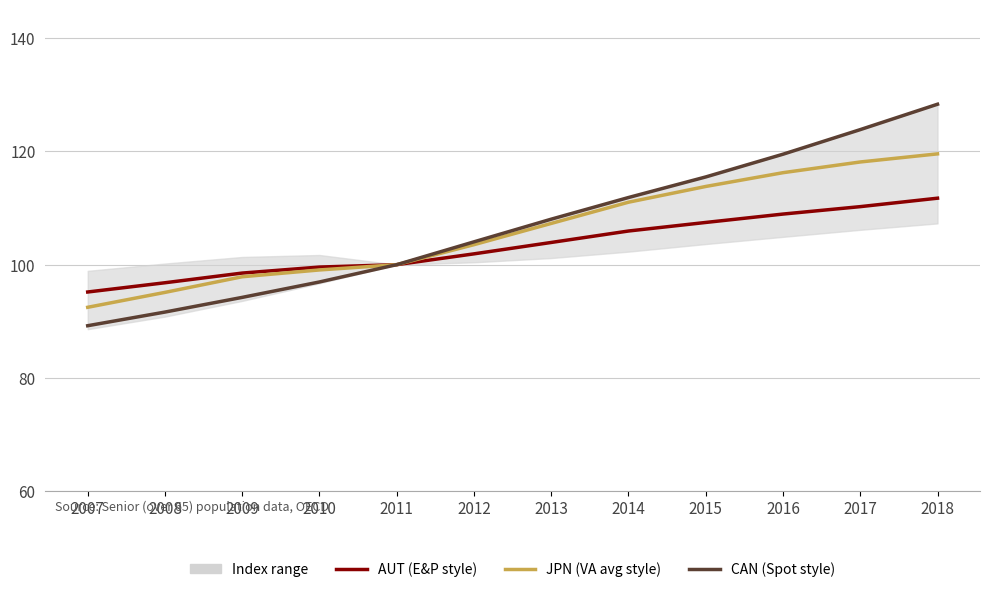

Is this an area chart (filled region under the line)?

No